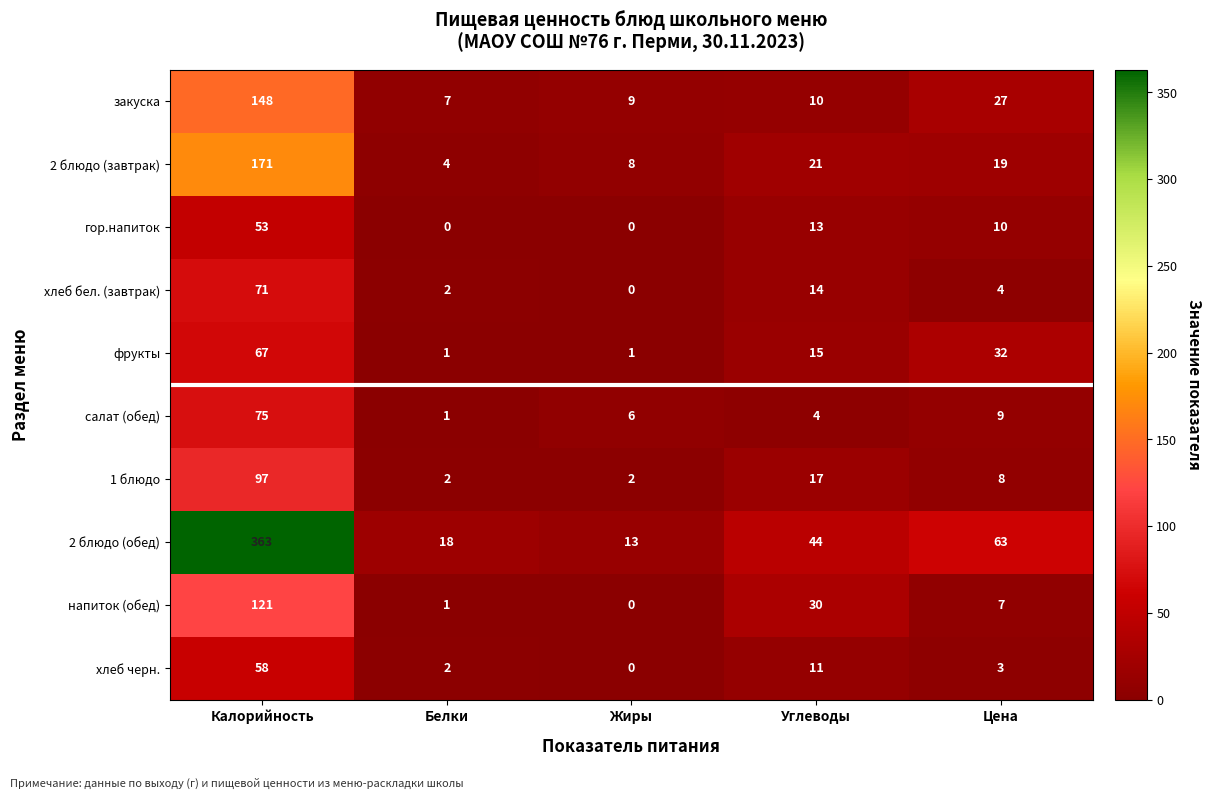

Is it true that салат (обед) equals 75 at Калорийность?

True